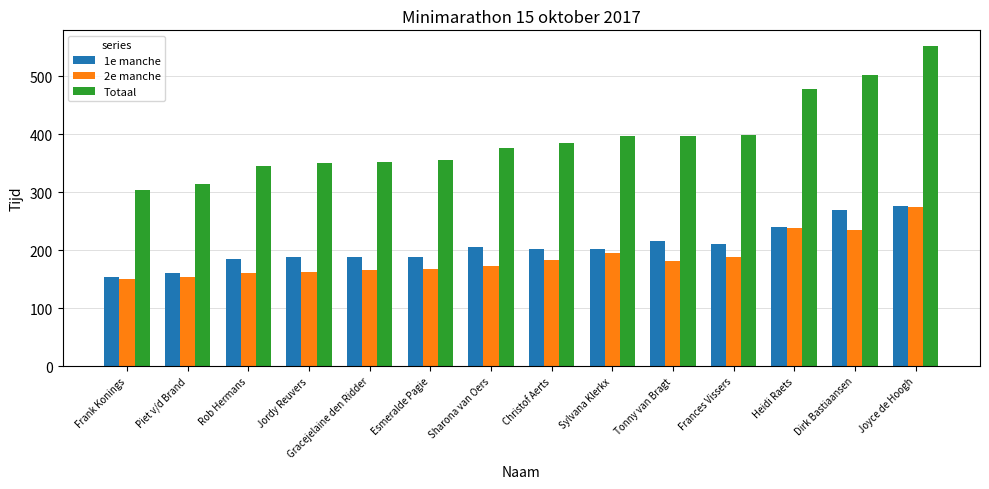

What is the average value of the 1e manche series?

206